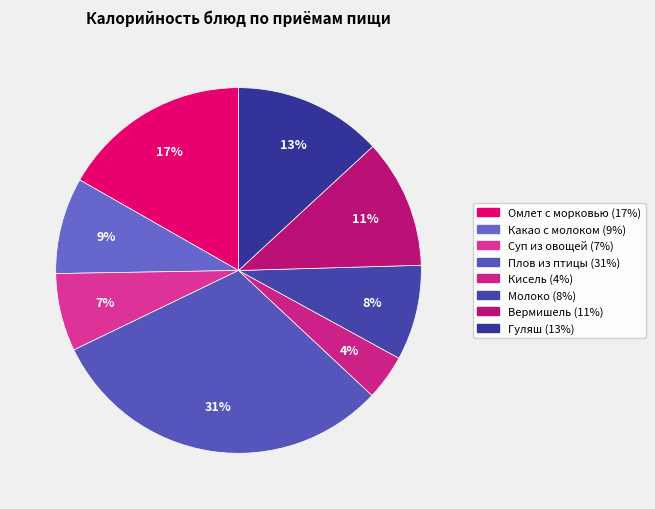

Which slice is the largest?

Плов из птицы